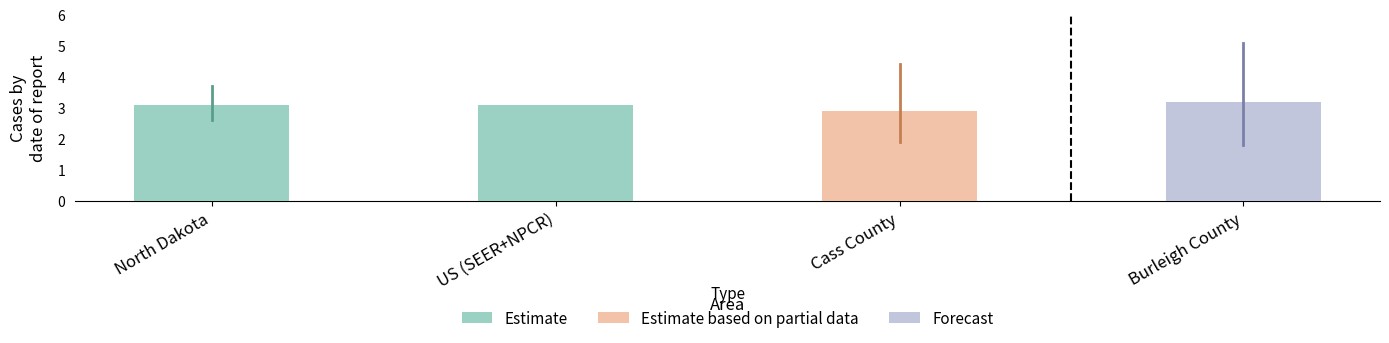

The value of Upper 95% CI at US (SEER+NPCR) is 4.5. True or false?

False